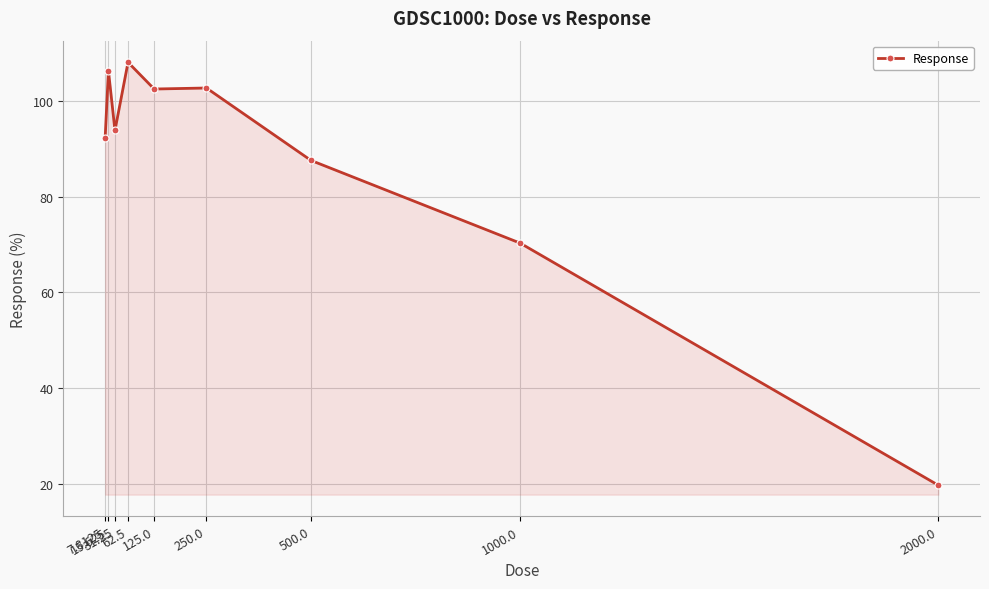

Does the chart have visible grid lines?

Yes